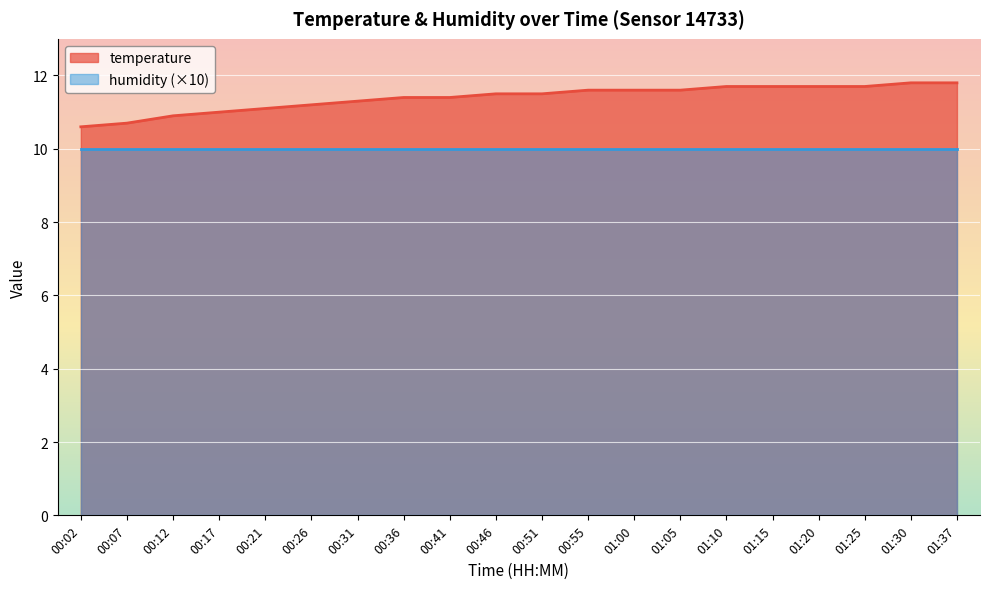

What is the difference between the values at 01:00 and 00:31?

0.3